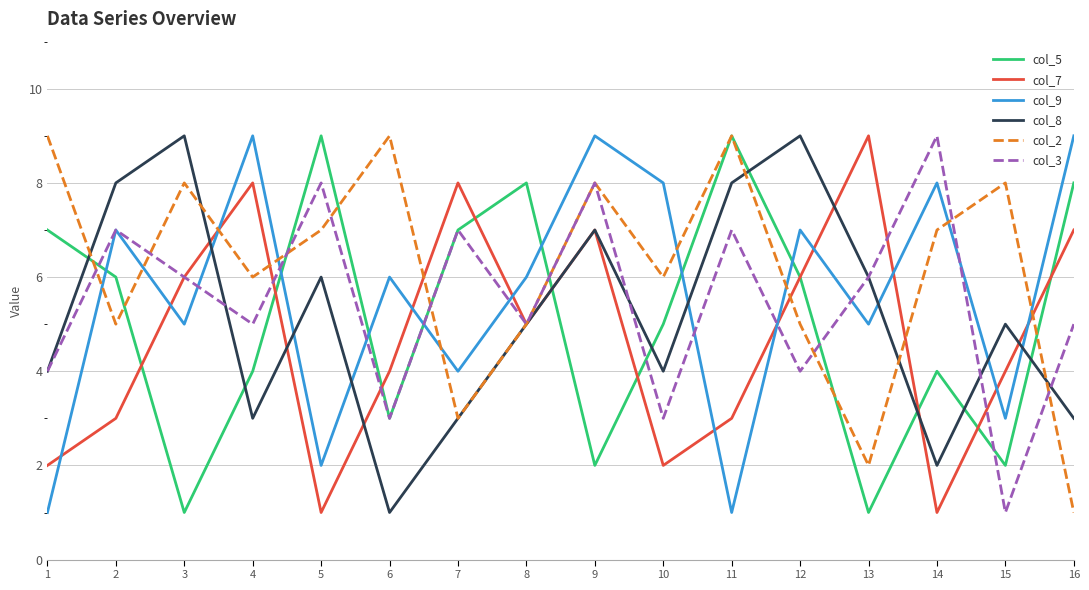

In col_3, how many points are higher than both neighbors (excluding endpoints)?

6